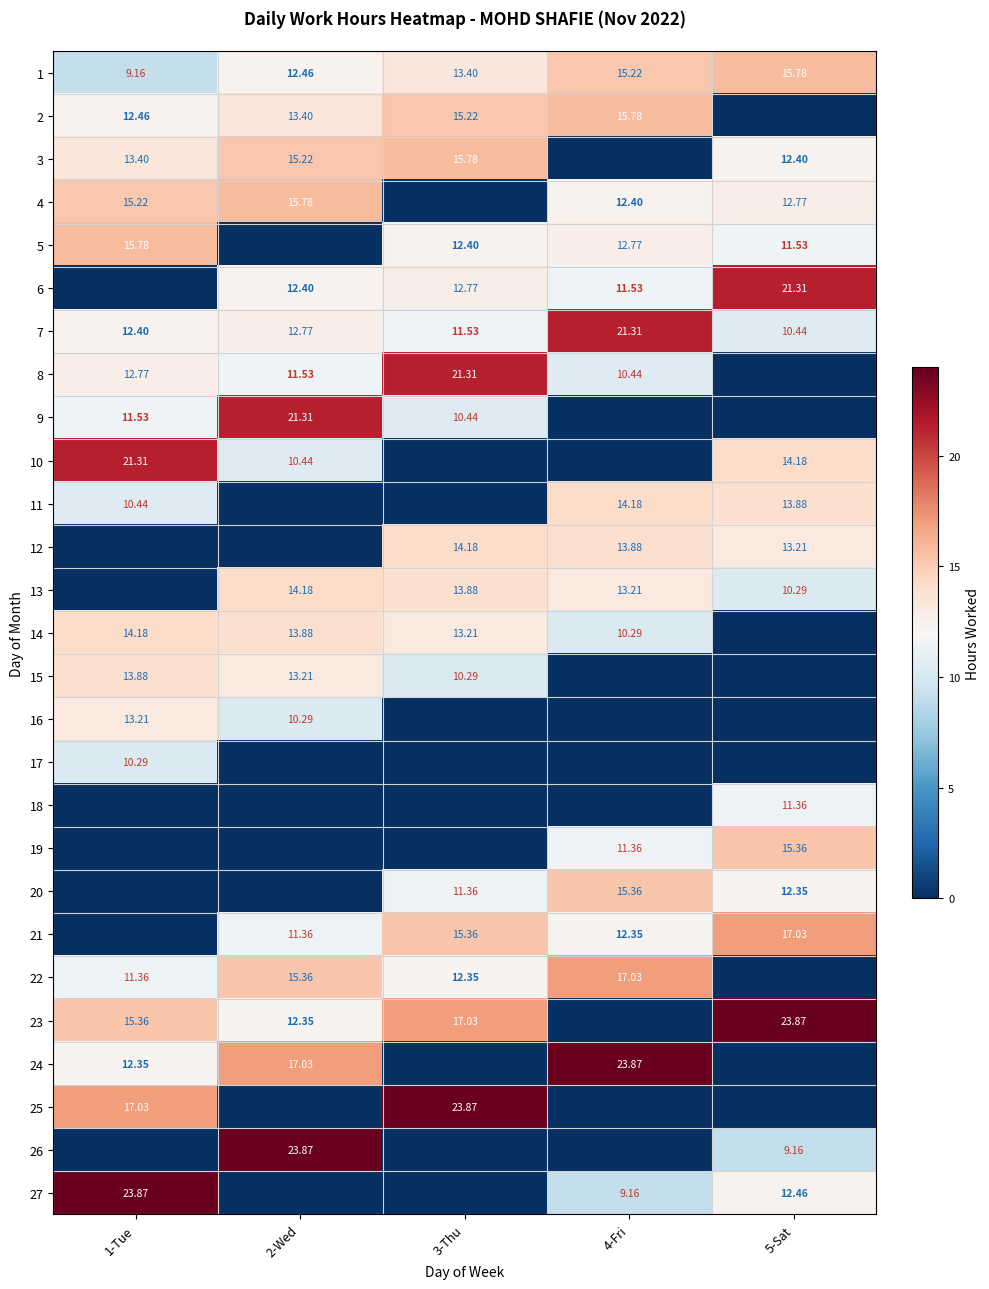

Where is 6 nearest to the value 10?

4-Fri